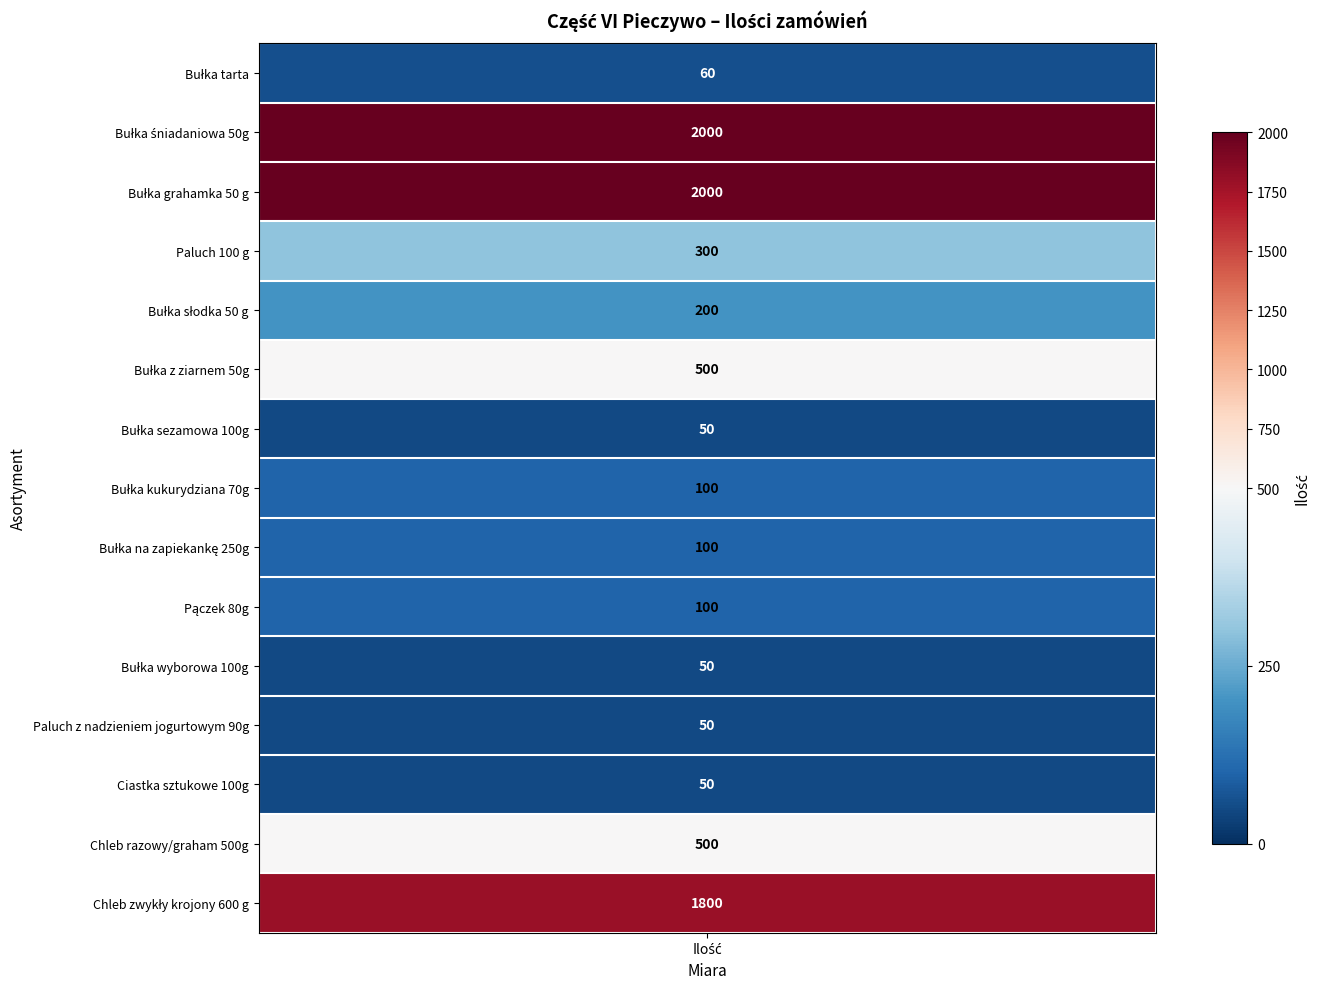

Which series has the widest spread of values?

Bułka śniadaniowa 50g